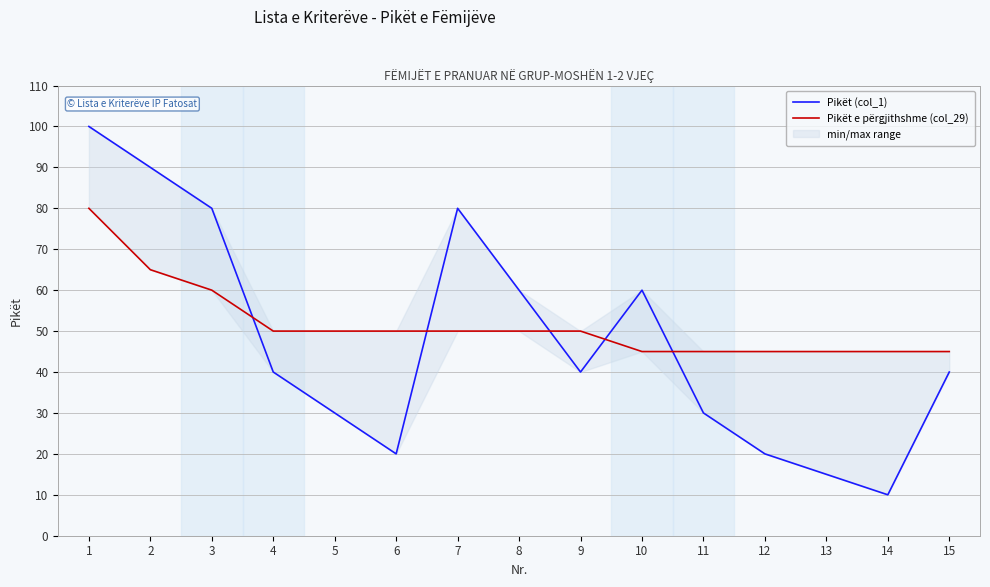

How many Pikët e përgjithshme (col_29) values are between 45 and 50?

12